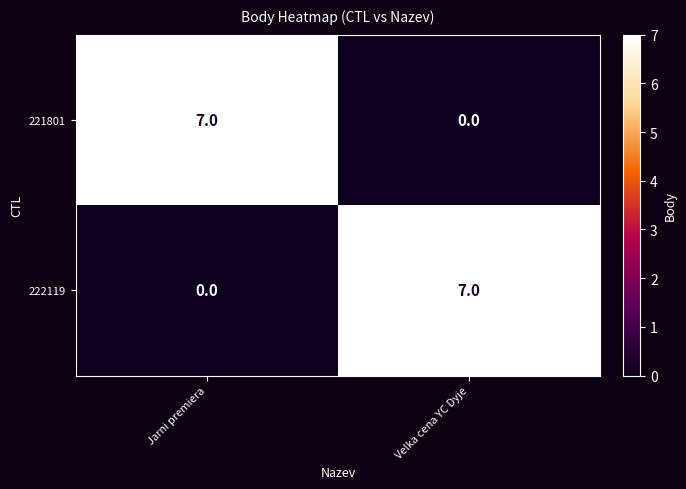

What is the maximum value shown in the chart?

7